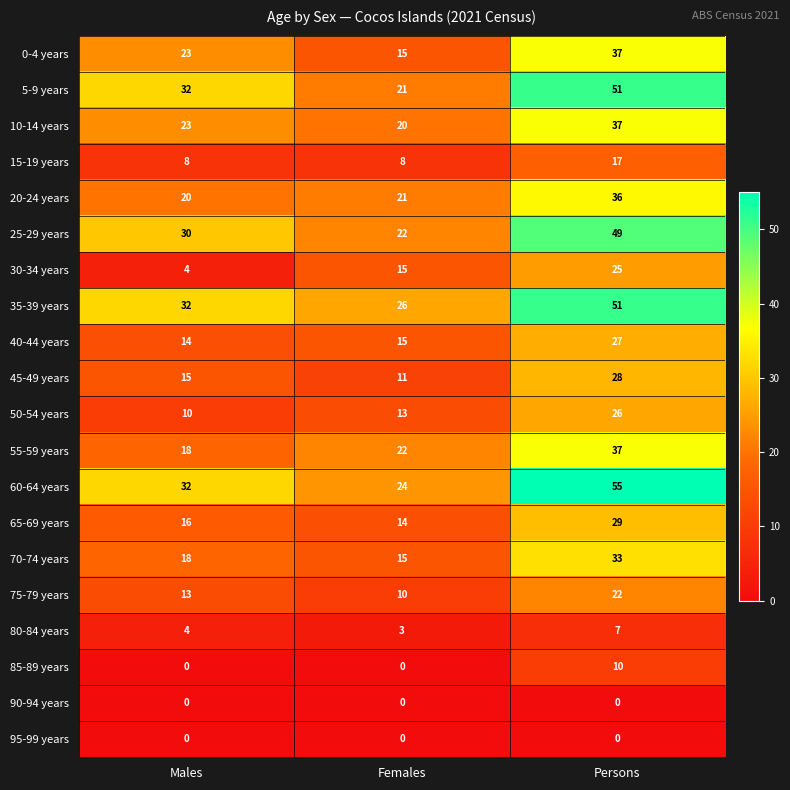

What is the difference between the second highest and minimum values in the 5-9 years series?

11